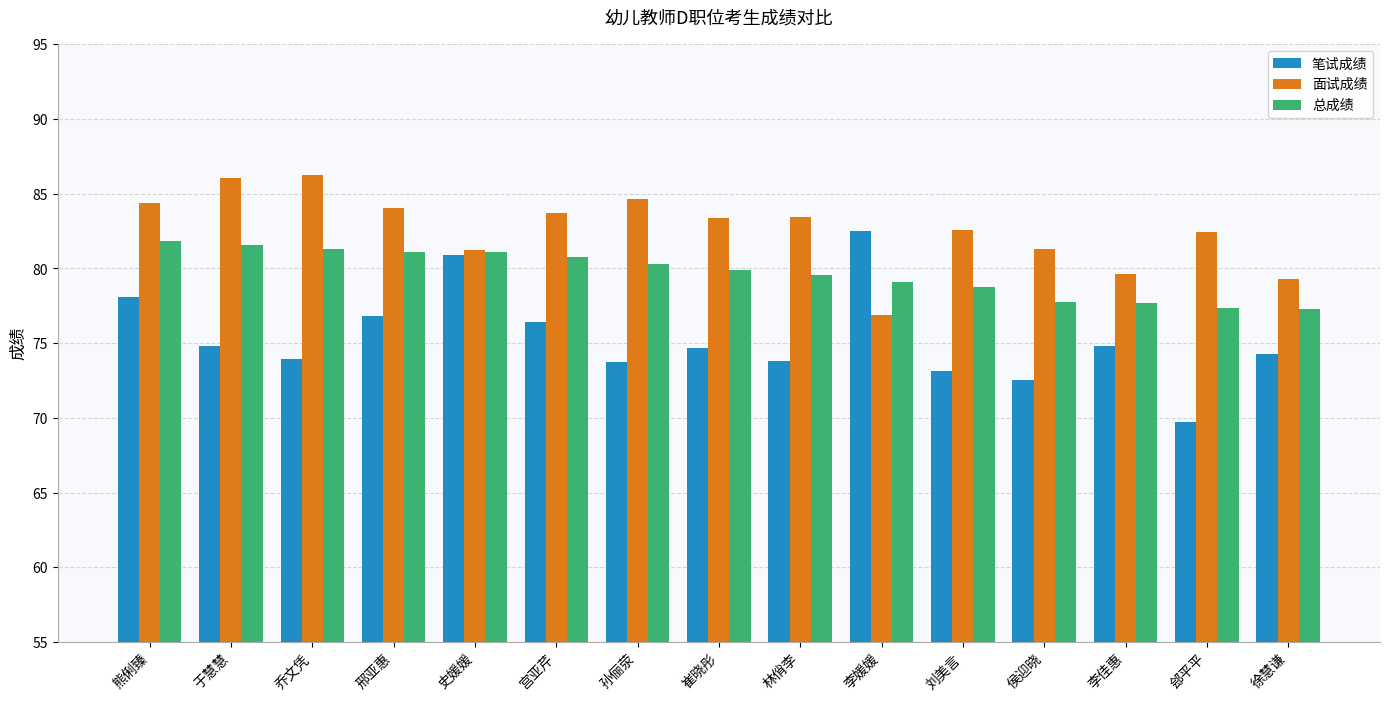

Count the number of categories in the chart.

15